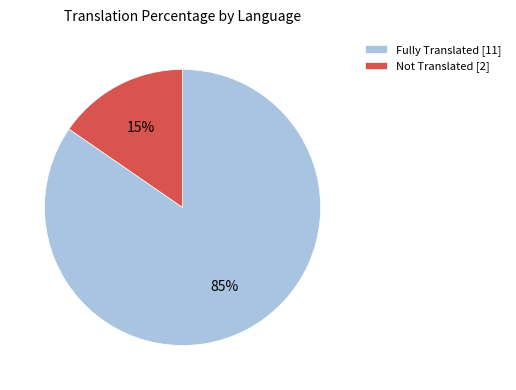

Is the sum of Not Translated [2] and Fully Translated [11] greater than half?

Yes